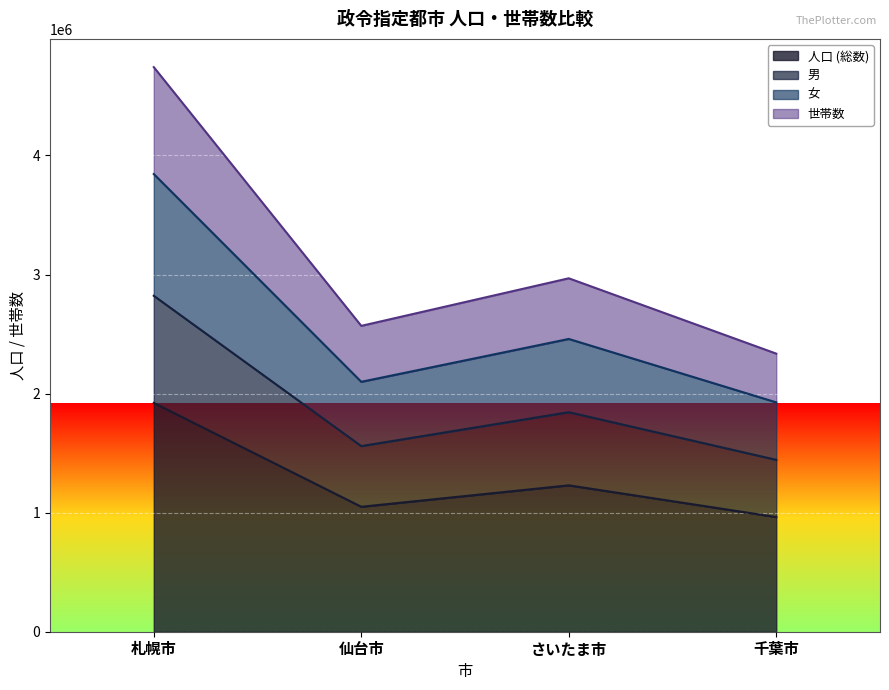

What is the total value across all series at 千葉市?

2335541